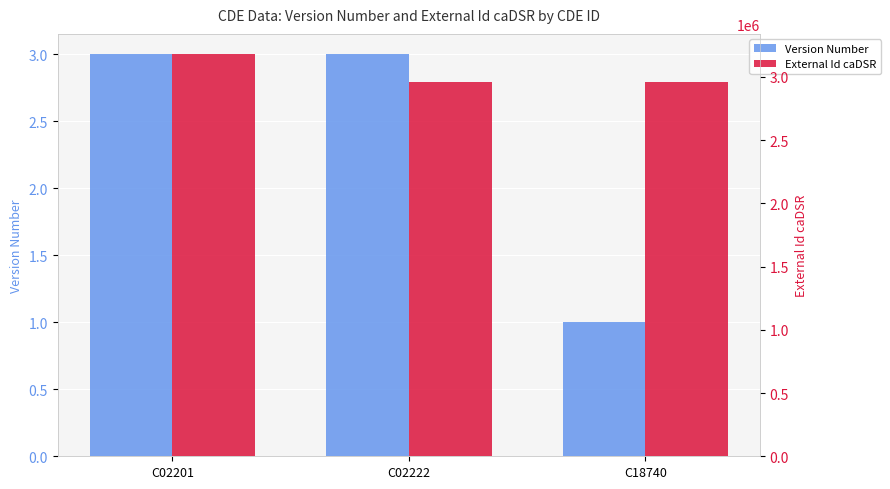

What is the value of the Version Number bar at the 1st from the left?

3